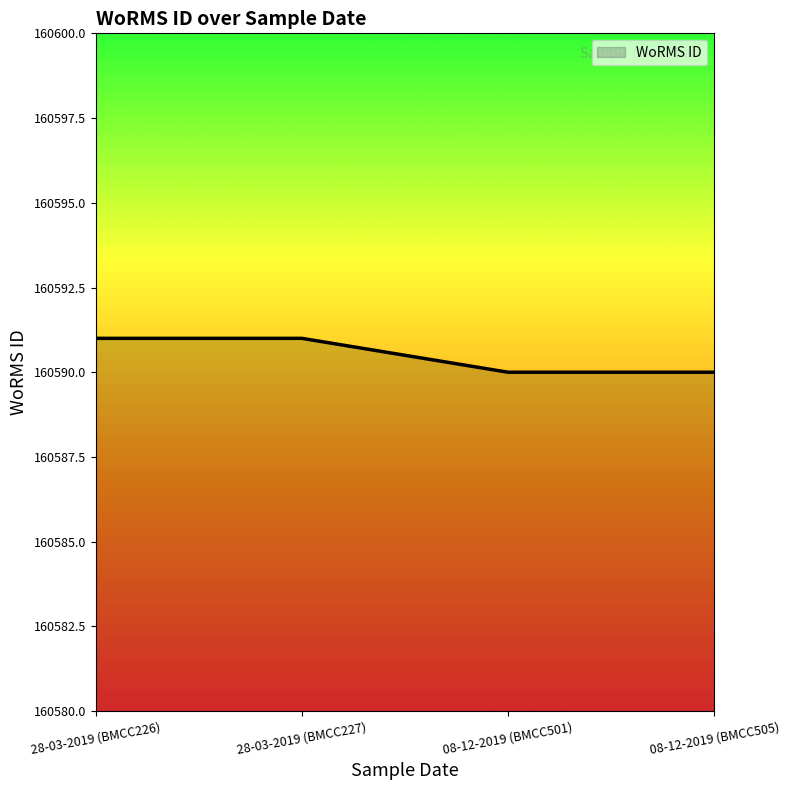

What is the smallest value displayed?

160590